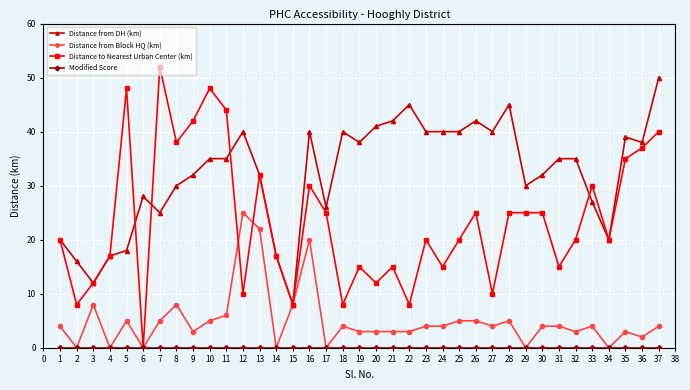

True or false: Distance from DH (km) has a value of 35 at 31.

True